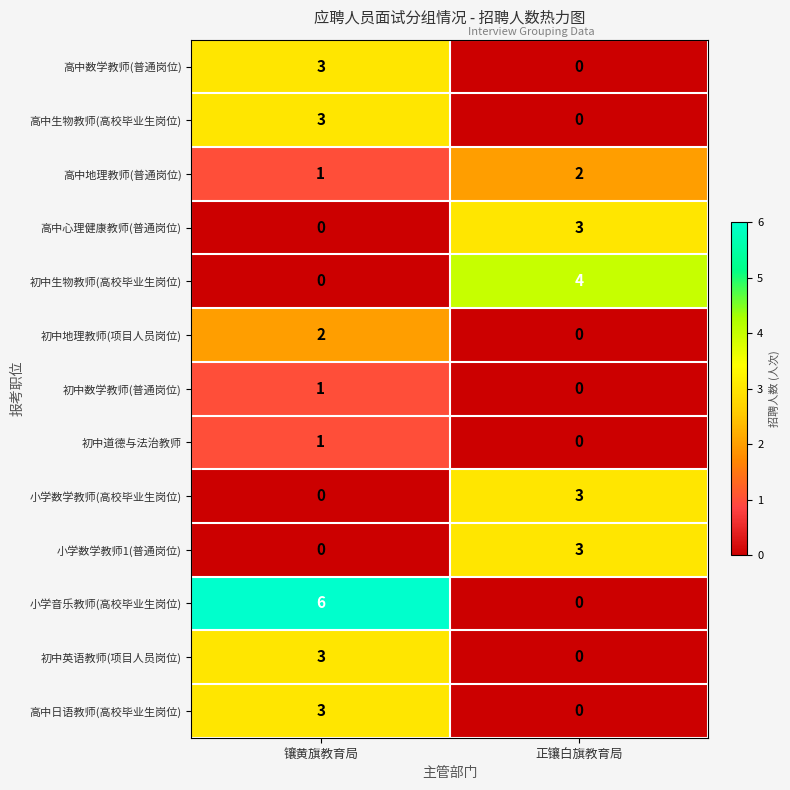

Is it true that 高中心理健康教师(普通岗位) equals 5 at 正镶白旗教育局?

False